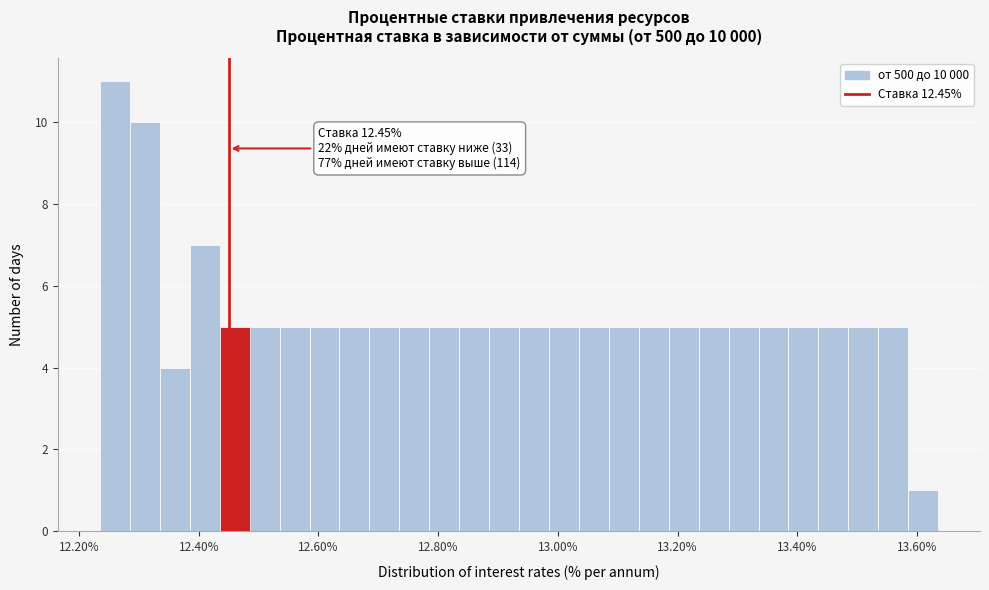

Read against the x-axis, roughly where is the centre of the tallest bar?

12.26